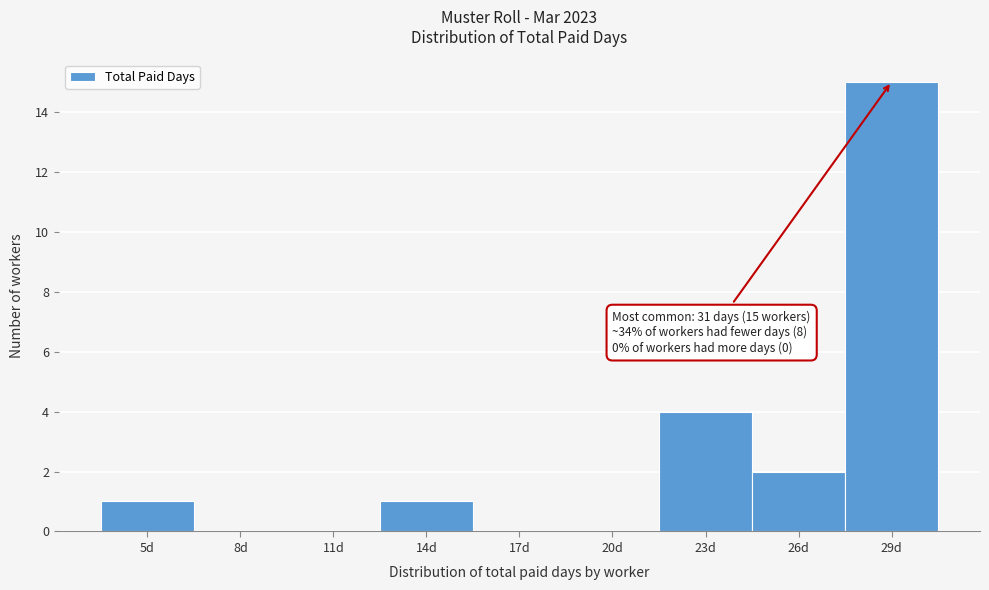

Reading right to left, extract all data points from this chart.

29d=15	26d=2	23d=4	20d=0	17d=0	14d=1	11d=0	8d=0	5d=1